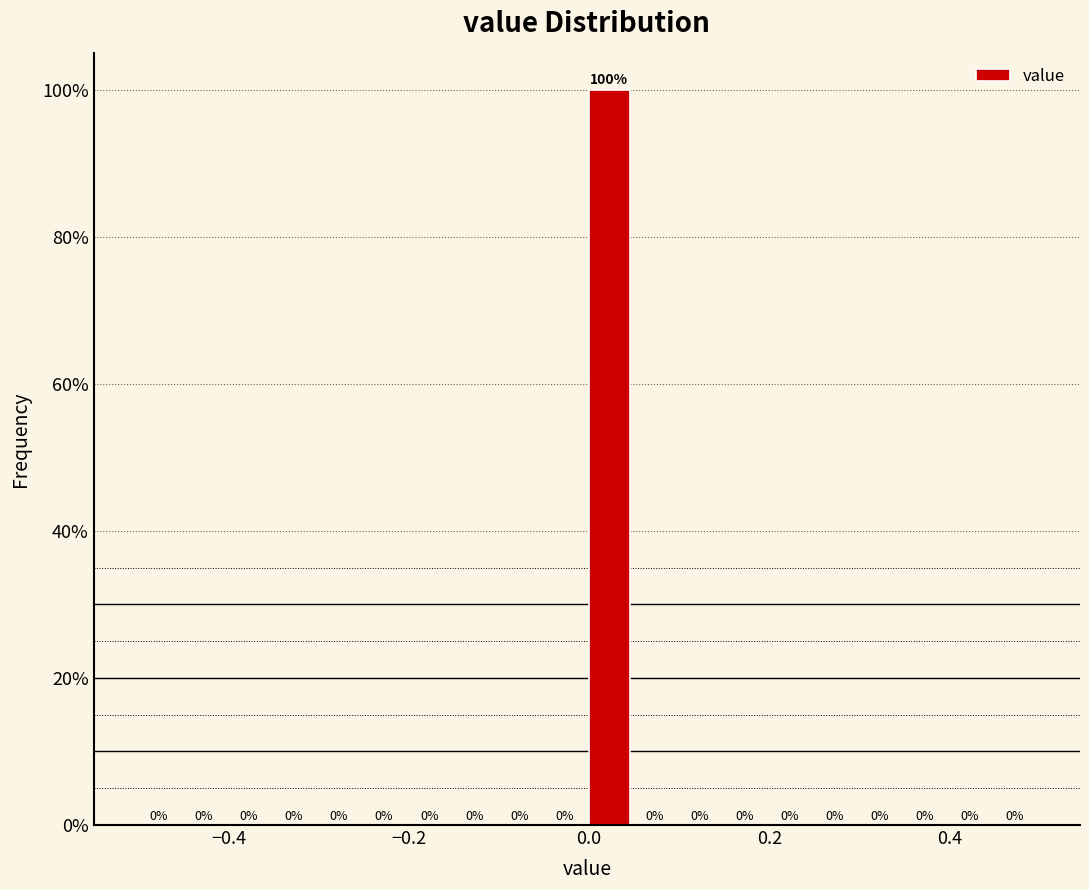

Read against the x-axis, roughly where is the centre of the tallest bar?

0.02